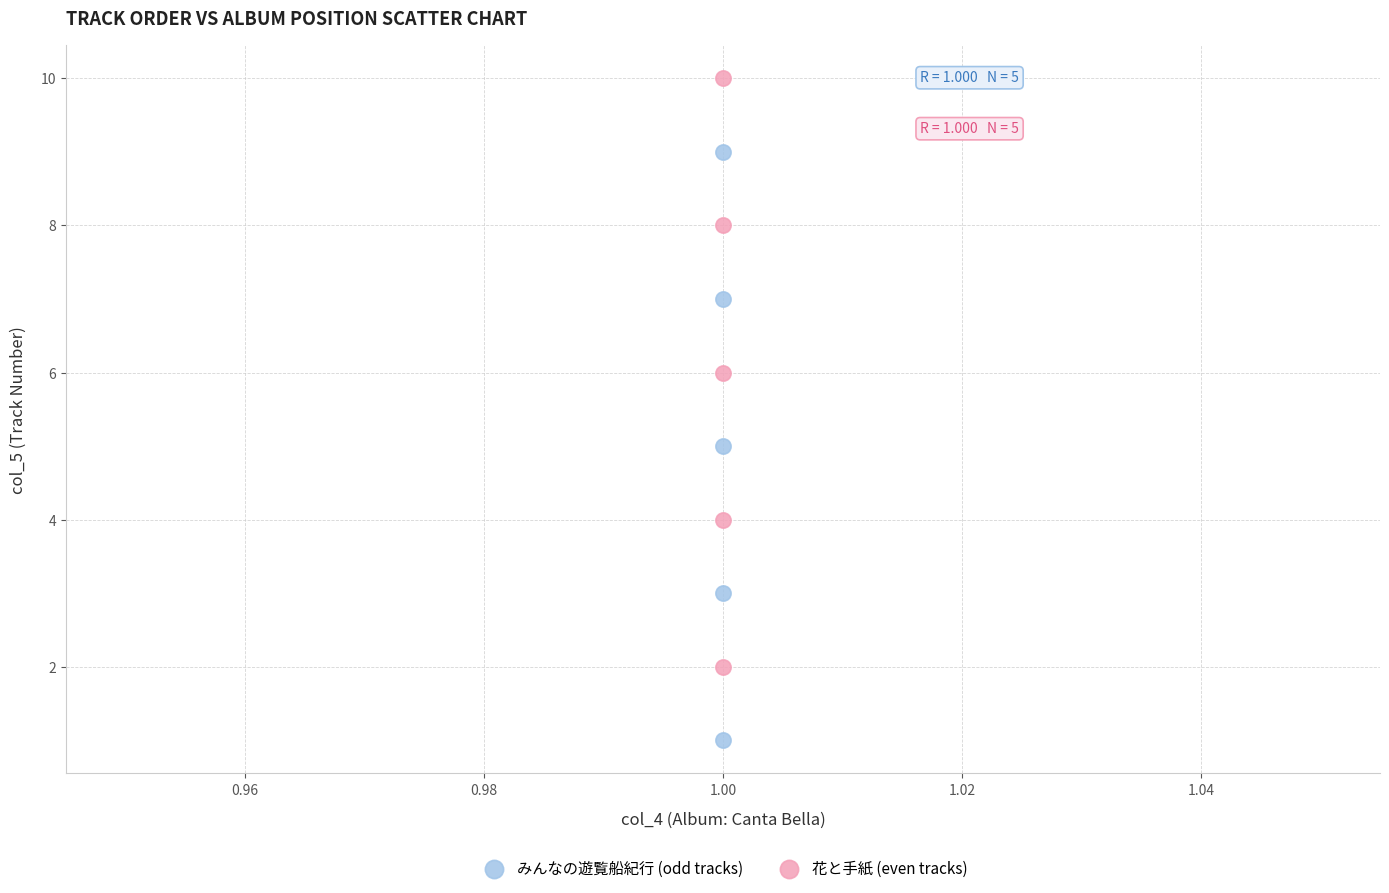

Across all data points, what is the range of Y values (max minus min)?

9